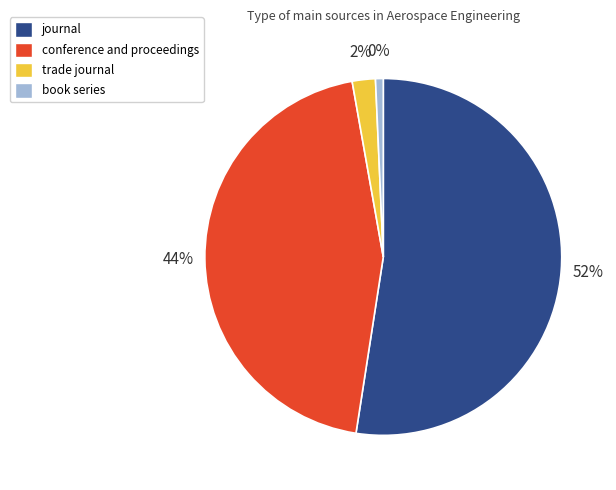

Is it true that conference and proceedings is 55% of the pie?

False